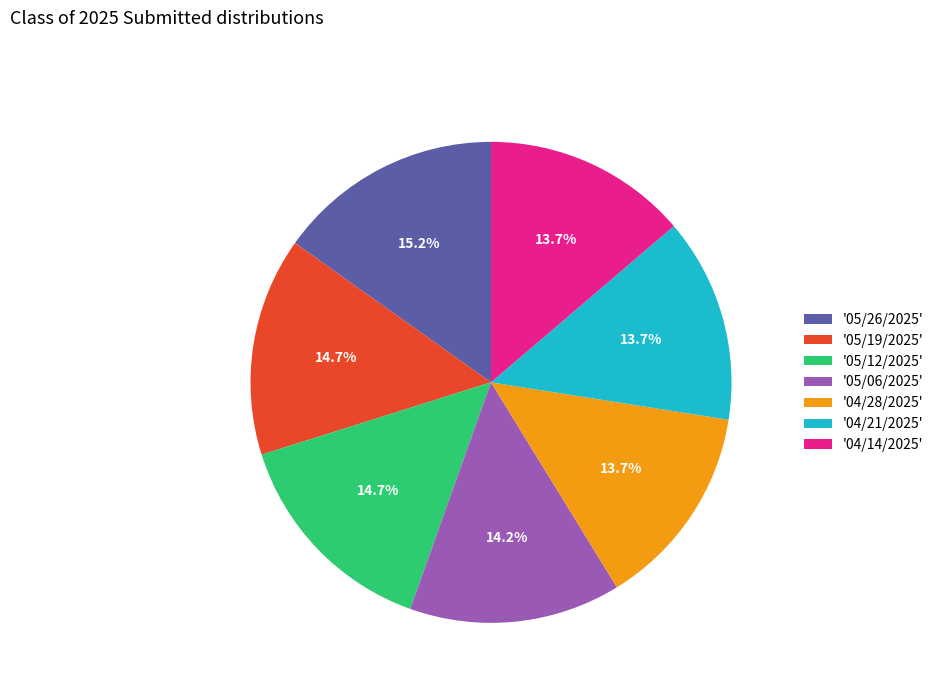

Do '04/21/2025' and '05/12/2025' together represent more than half of the pie?

No